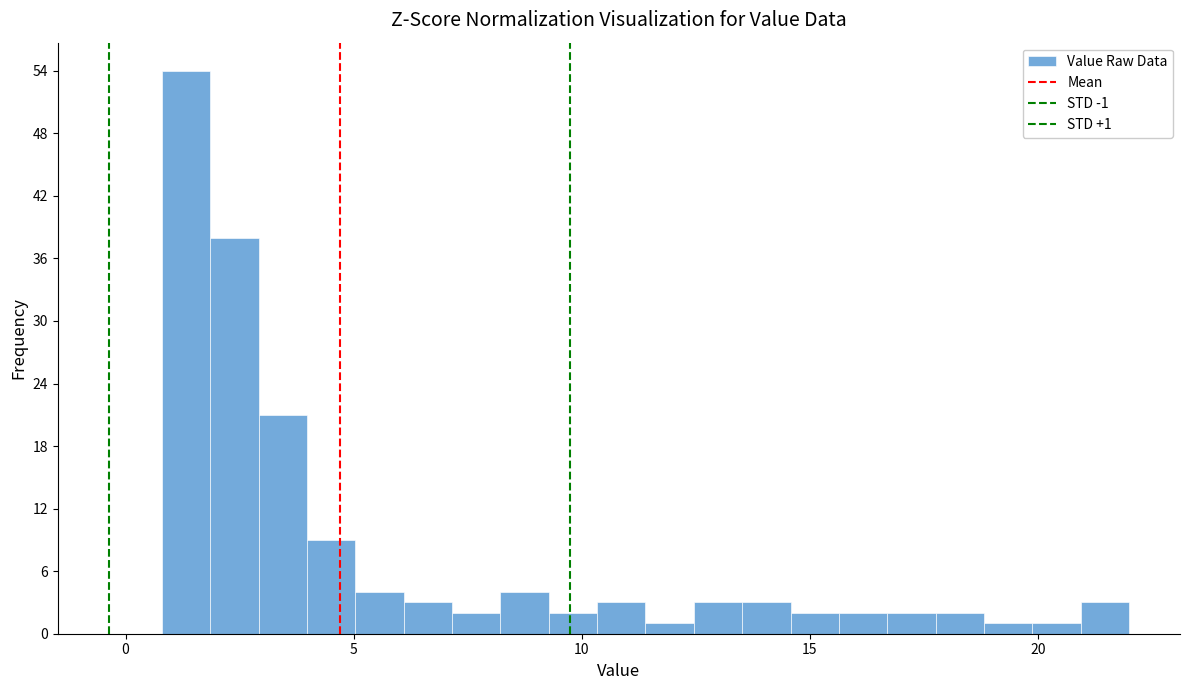

Read against the x-axis, roughly where is the centre of the tallest bar?

1.5